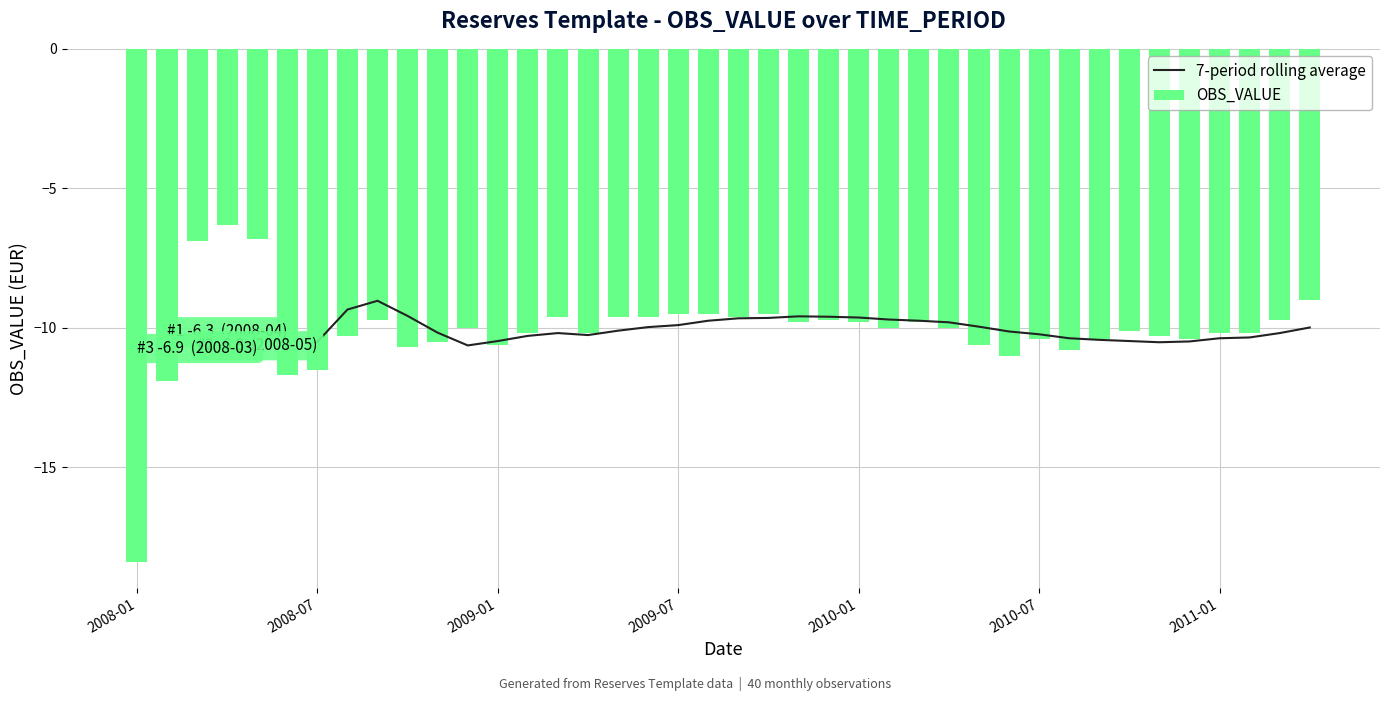

What is the highest value of the OBS_VALUE series?

-6.3